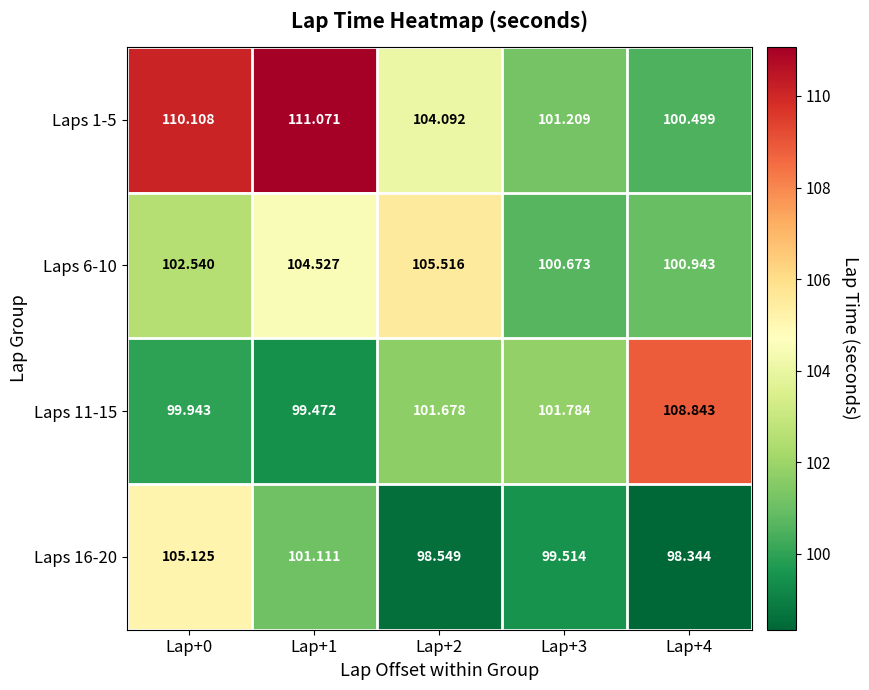

Is the value of Laps 16-20 at Lap+3 greater than the value of Laps 11-15 at Lap+2?

No